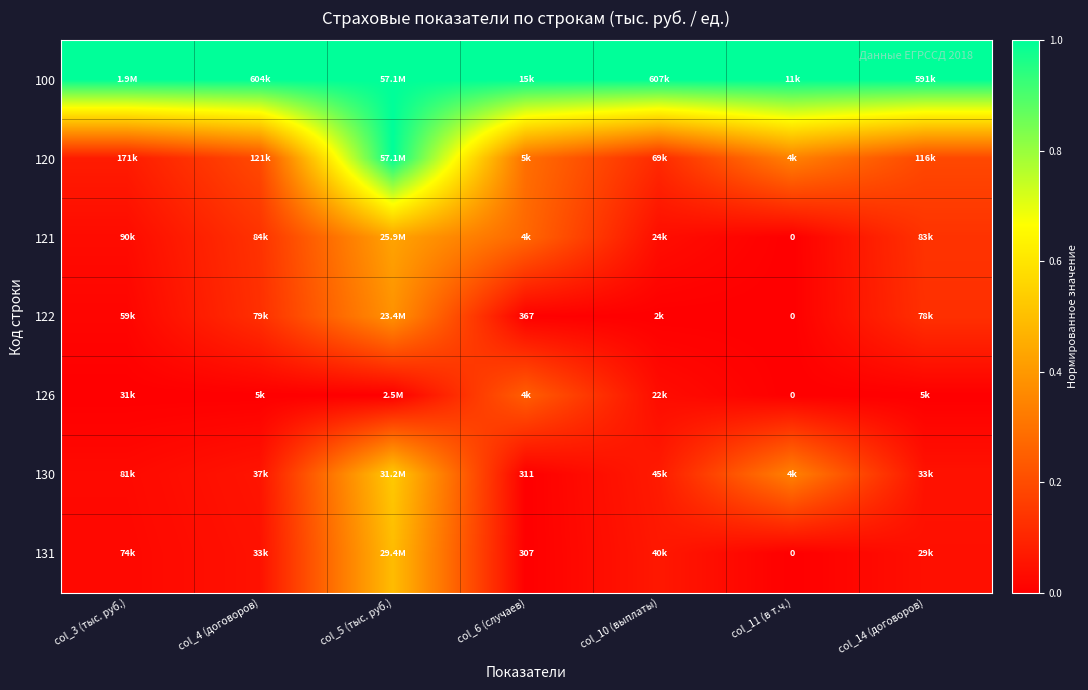

True or false: 121 has a value of 0.8 at col_5 (тыс. руб.).

False